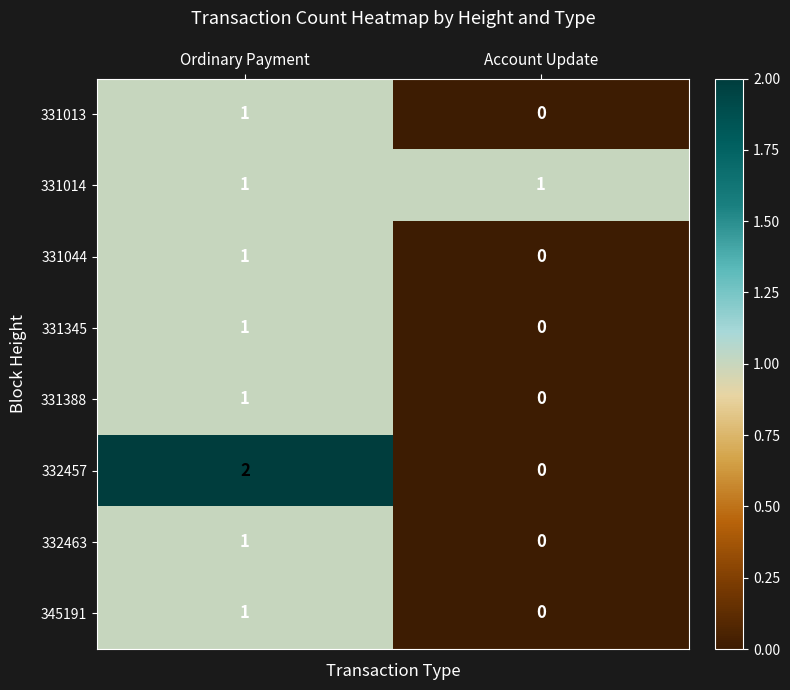

Reading left to right, what are all the values shown in this chart?

331013: Ordinary Payment=1	Account Update=0
331014: Ordinary Payment=1	Account Update=1
331044: Ordinary Payment=1	Account Update=0
331345: Ordinary Payment=1	Account Update=0
331388: Ordinary Payment=1	Account Update=0
332457: Ordinary Payment=2	Account Update=0
332463: Ordinary Payment=1	Account Update=0
345191: Ordinary Payment=1	Account Update=0